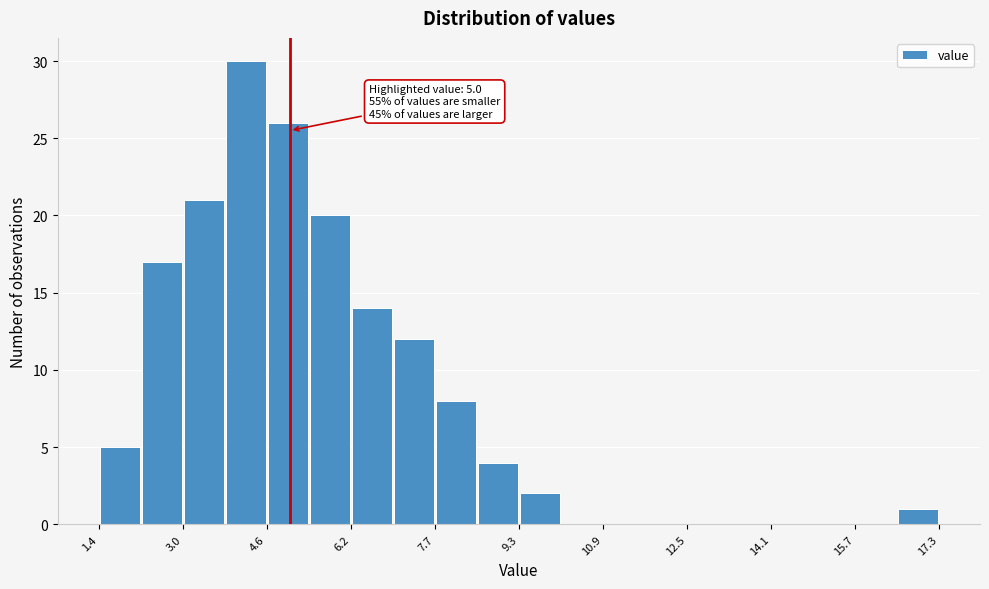

Read against the x-axis, roughly where is the centre of the tallest bar?

4.2